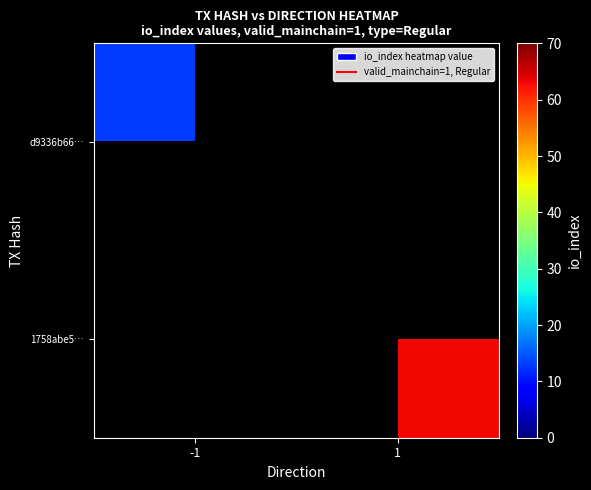

Rank the series by their maximum value, from highest to lowest.

d9336b66…, 1758abe5…